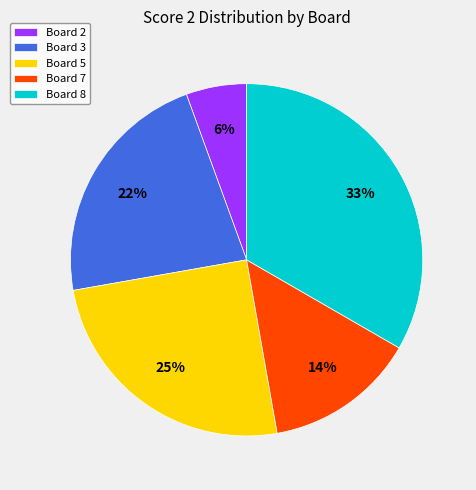

True or false: Board 5 accounts for 25% of the total.

True